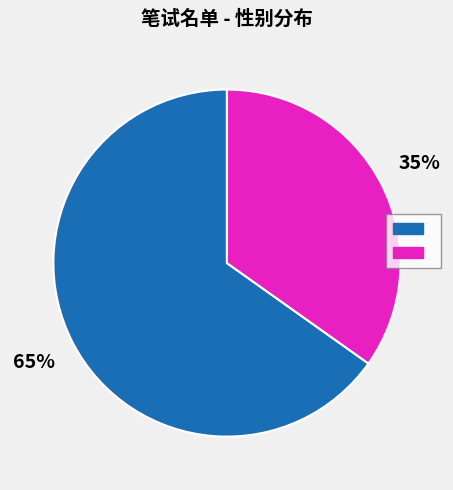

Is there a majority slice in this chart?

Yes